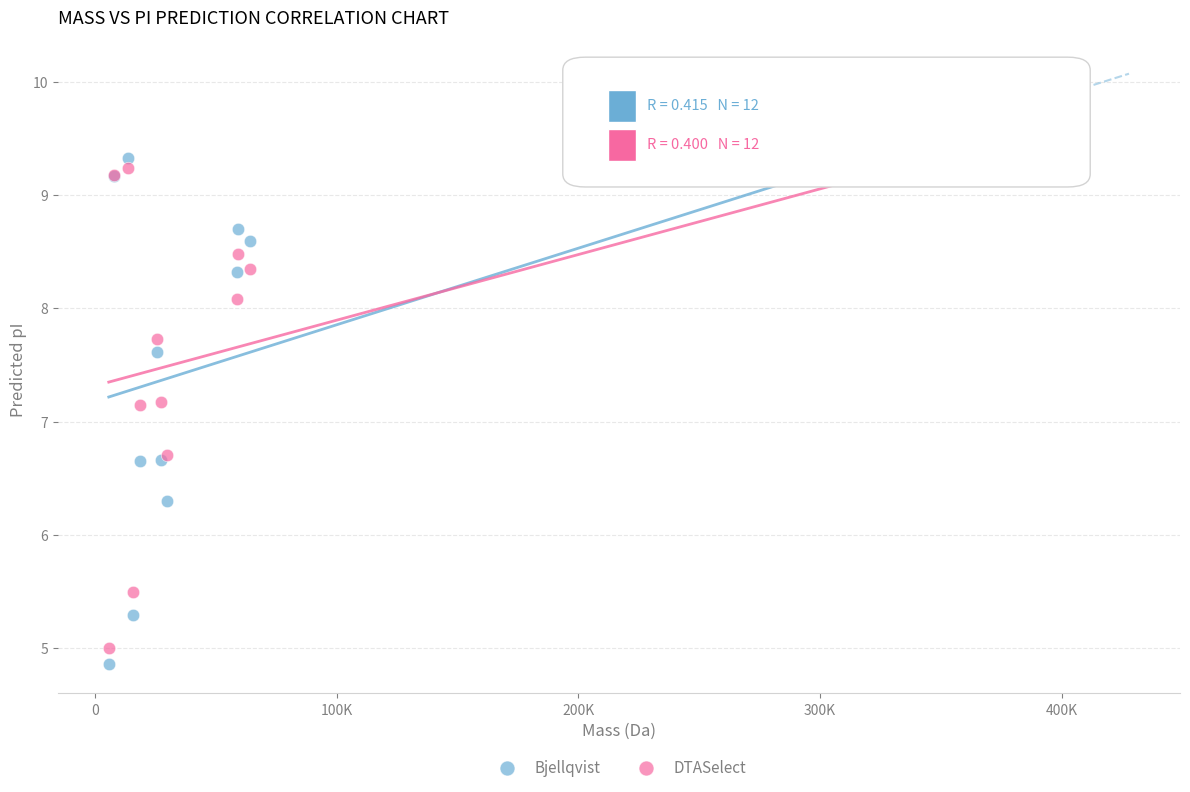

Which series has the widest spread of Y values?

Bjellqvist